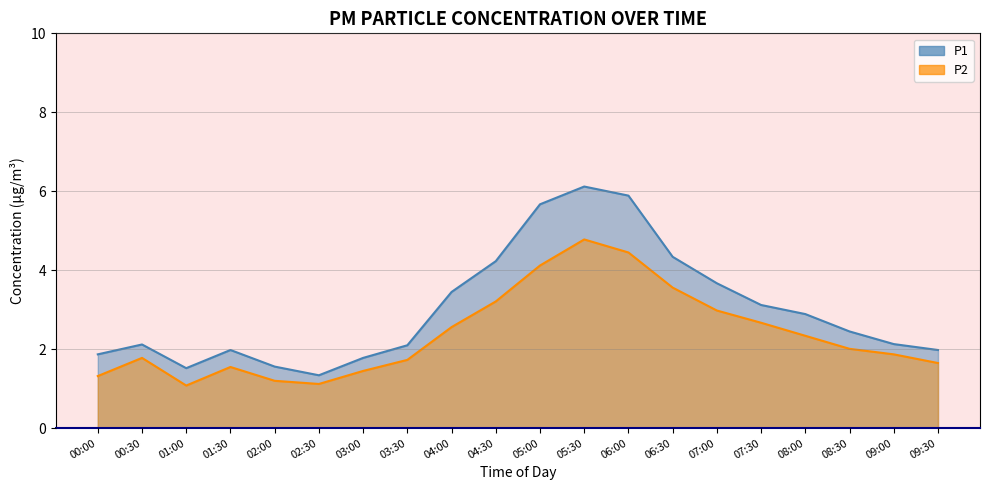

True or false: P1 and P2 intersect in this chart.

False